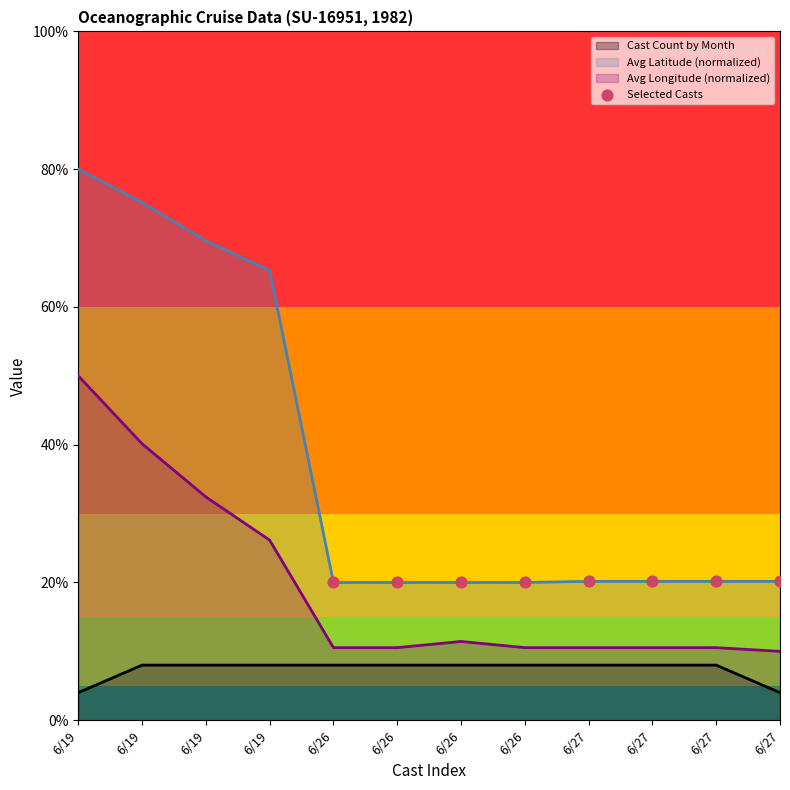

Between 6/26 and 6/26, which is larger?

6/26